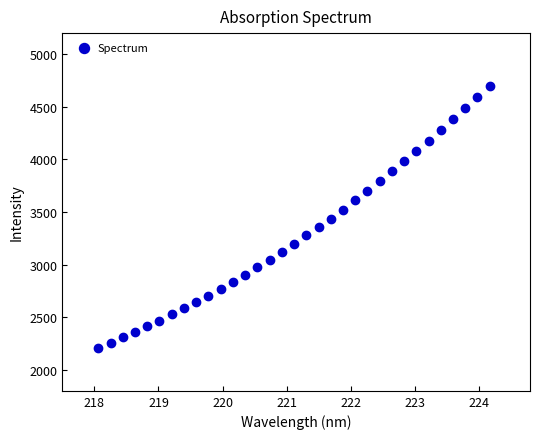

What is the range of Y values (max minus min)?

2490.5